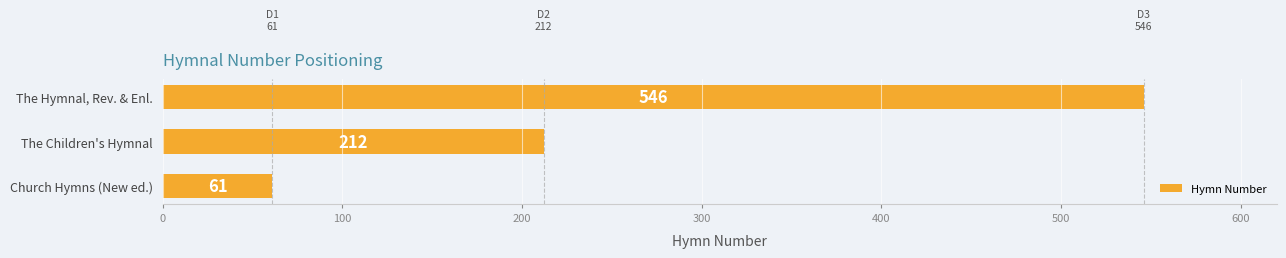

Count the number of data series in this chart.

1